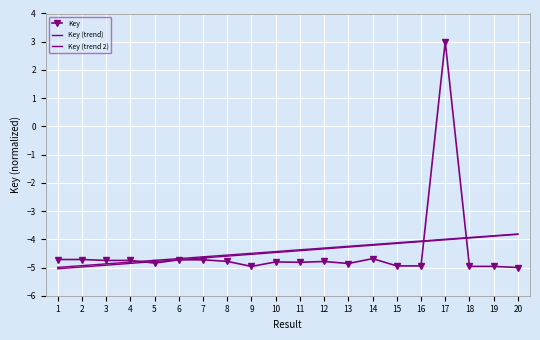

The value of Key at 15 is -7.0. True or false?

False